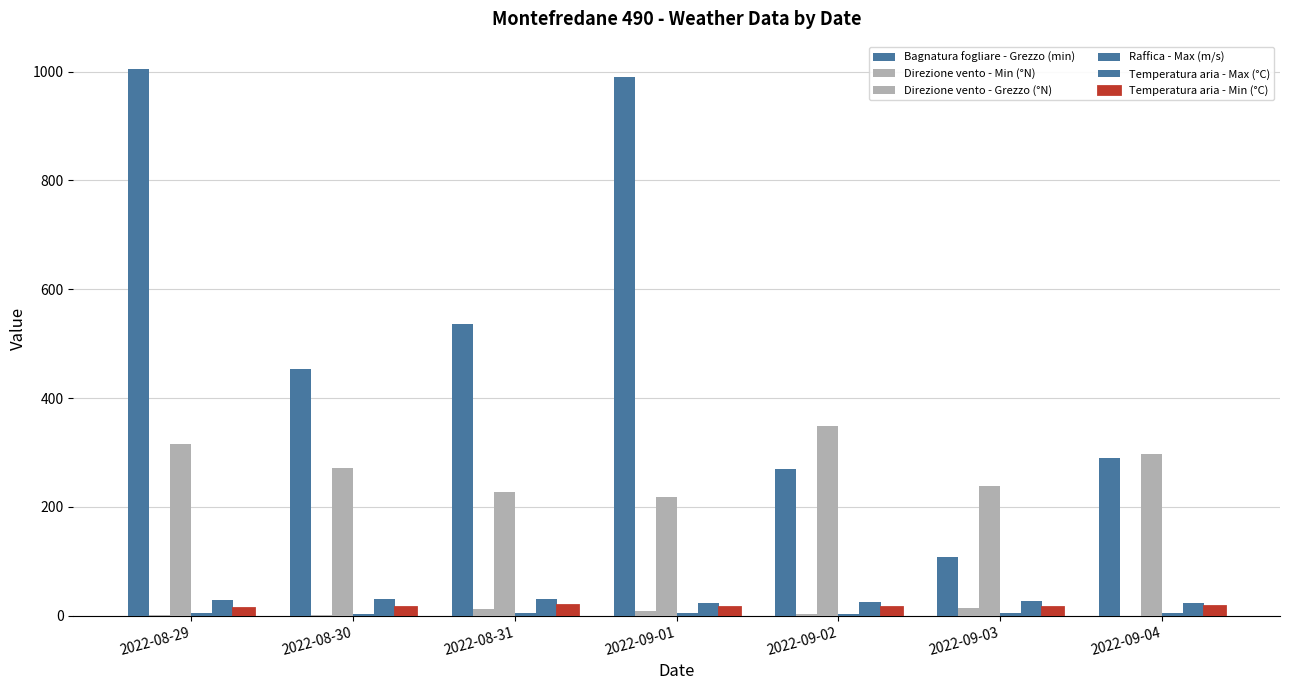

Reading left to right, what are all the values shown in this chart?

Bagnatura fogliare - Grezzo (min): 2022-08-29=1004.7	2022-08-30=454.1	2022-08-31=535.5	2022-09-01=989.4	2022-09-02=269.2	2022-09-03=108.0	2022-09-04=289.1
Direzione vento - Min (°N): 2022-08-29=1.0	2022-08-30=2.0	2022-08-31=13.0	2022-09-01=9.0	2022-09-02=4.0	2022-09-03=15.0	2022-09-04=0.0
Direzione vento - Grezzo (°N): 2022-08-29=315.0	2022-08-30=272.0	2022-08-31=228.0	2022-09-01=218.0	2022-09-02=349.0	2022-09-03=238.0	2022-09-04=298.0
Raffica - Max (m/s): 2022-08-29=5.4	2022-08-30=3.8	2022-08-31=4.8	2022-09-01=4.6	2022-09-02=3.1	2022-09-03=4.1	2022-09-04=5.0
Temperatura aria - Max (°C): 2022-08-29=29.6	2022-08-30=29.9	2022-08-31=30.2	2022-09-01=23.9	2022-09-02=25.5	2022-09-03=27.9	2022-09-04=23.8
Temperatura aria - Min (°C): 2022-08-29=15.0	2022-08-30=15.1	2022-08-31=19.1	2022-09-01=15.9	2022-09-02=15.8	2022-09-03=16.3	2022-09-04=17.5